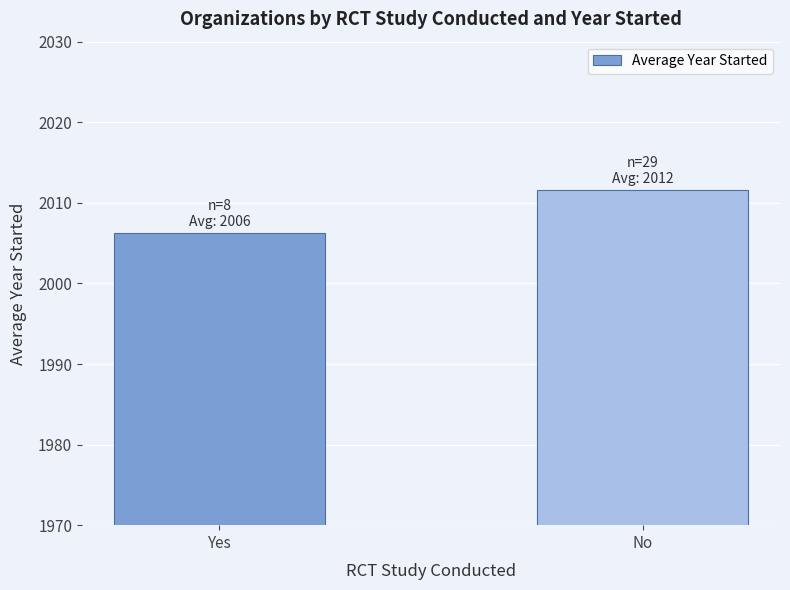

Are the bars horizontal?

No